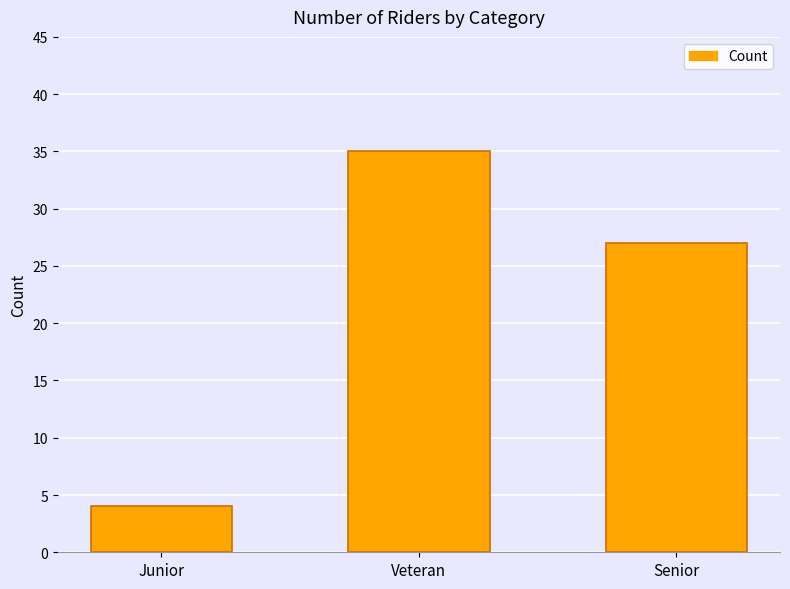

List the labels in order of value, smallest first.

Junior, Senior, Veteran